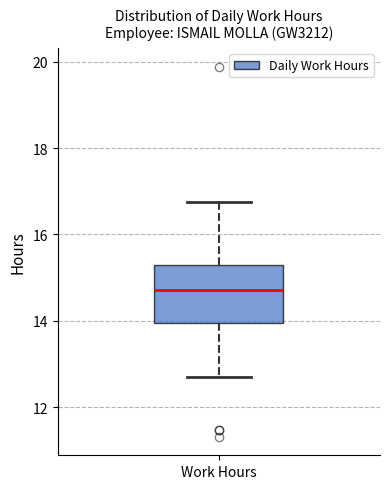

Transcribe this box plot: give where the median line is, the range the box spans, and where the two whiskers end, as read against the y-axis. The values are not printed on the chart, so give them approximately, as read against the axis.

median 14.8, box 14.0 to 15.2, whiskers 12.8 to 16.8